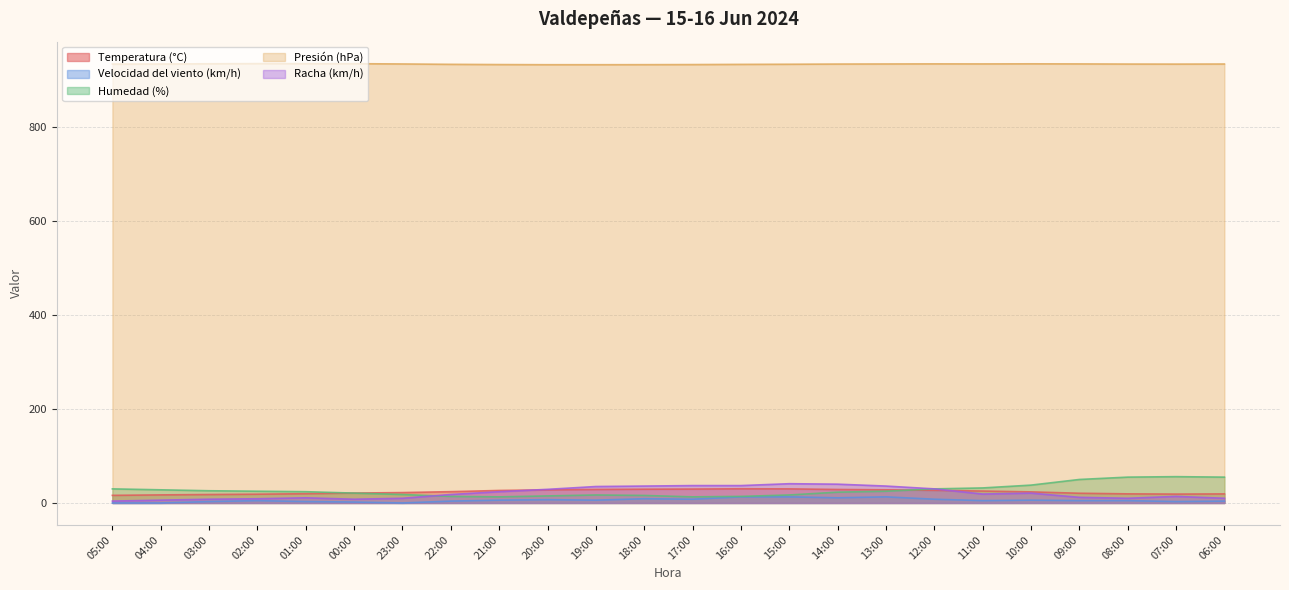

How many lines are shown in the chart?

5